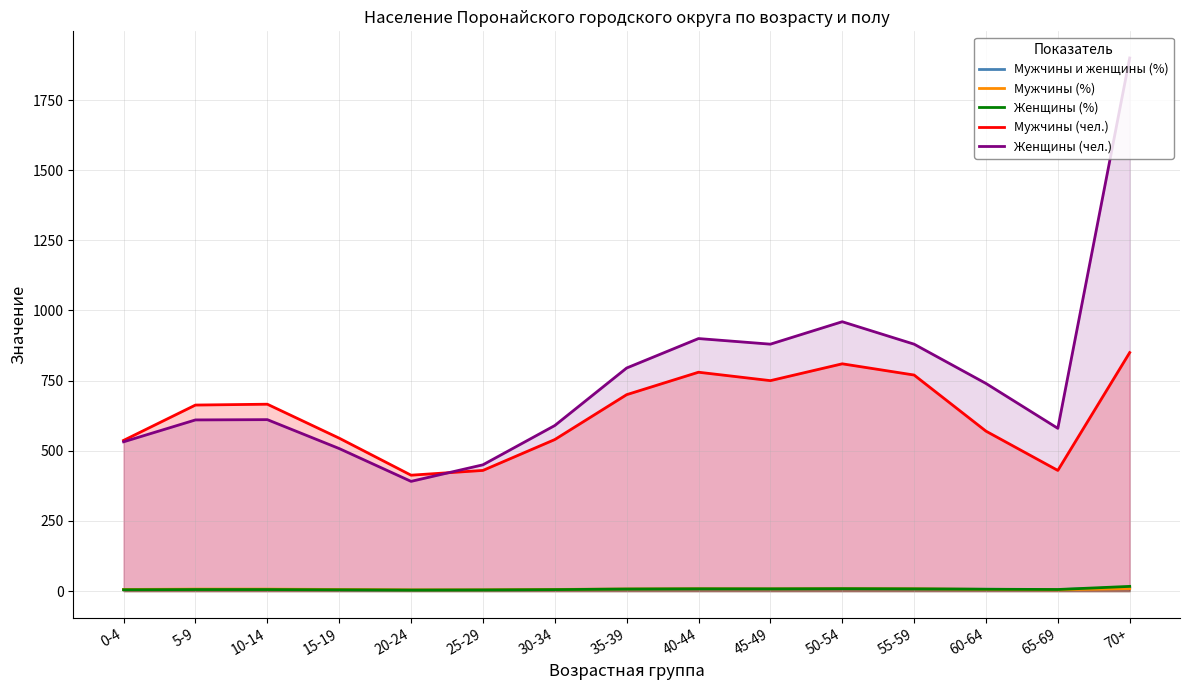

What position from the right is 55-59?

4